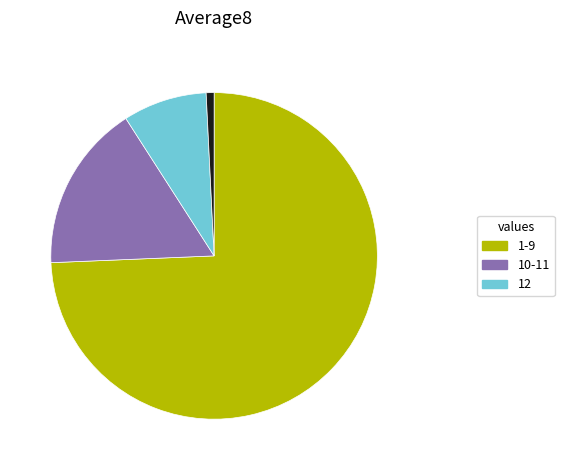

Is there a majority slice in this chart?

Yes